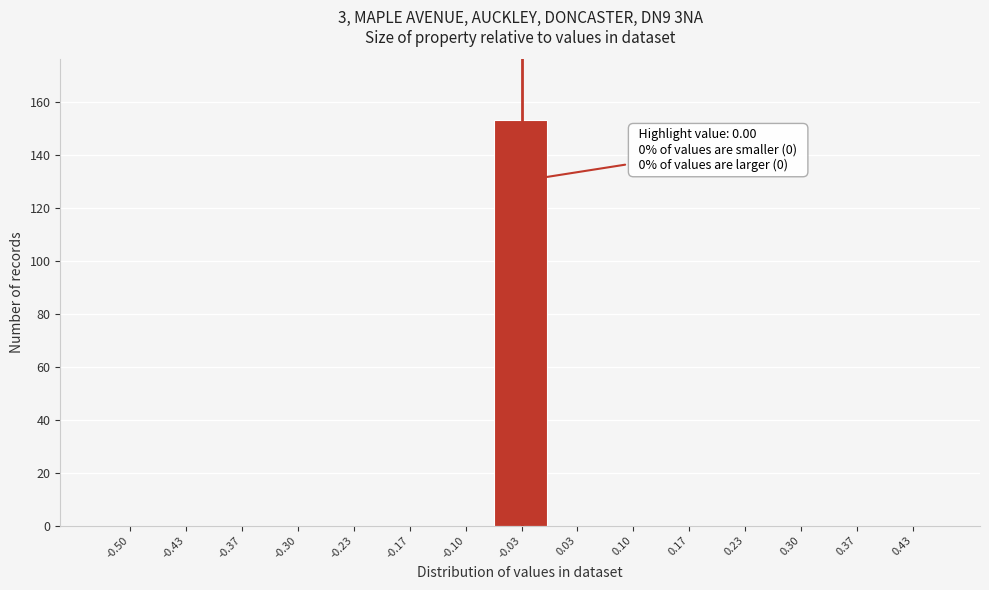

Reading left to right, list all the values displayed in this chart.

-0.50=0	-0.43=0	-0.37=0	-0.30=0	-0.23=0	-0.17=0	-0.10=0	-0.03=153	0.03=0	0.10=0	0.17=0	0.23=0	0.30=0	0.37=0	0.43=0